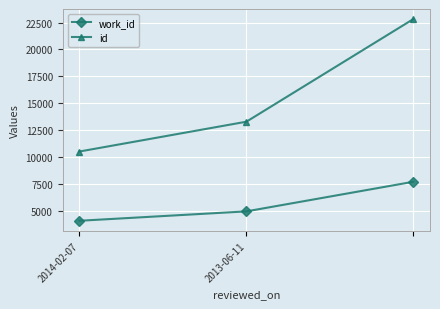

List the series in order of their peak value, lowest first.

work_id, id